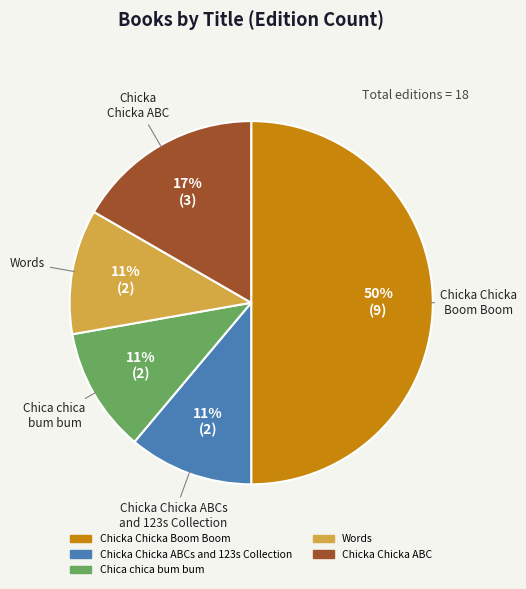

To the nearest percent, what is the difference between the largest and smallest slice percentages?

39%